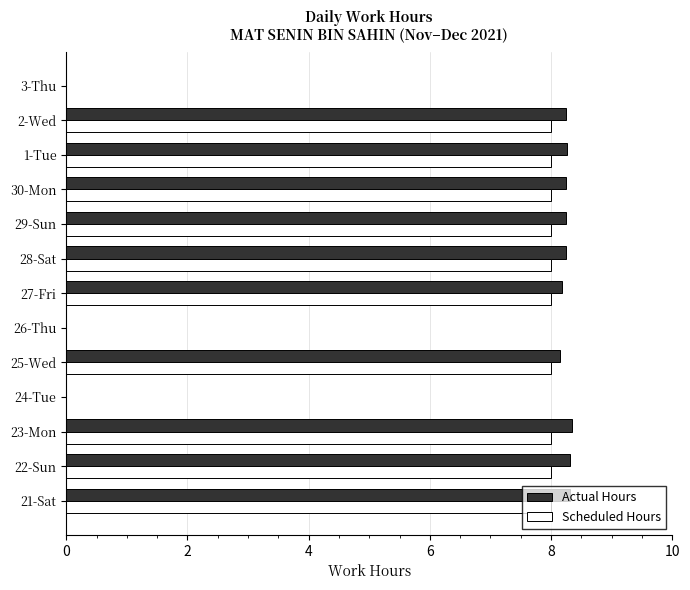

What is the maximum value shown in the chart?

8.3